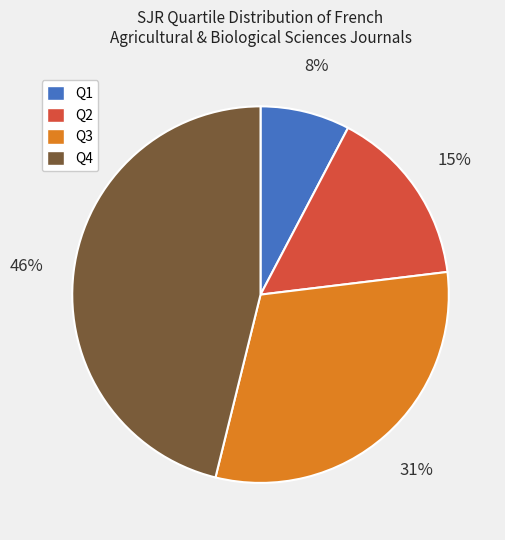

What is the ratio of the value at Q2 to the value at Q4?

0.3